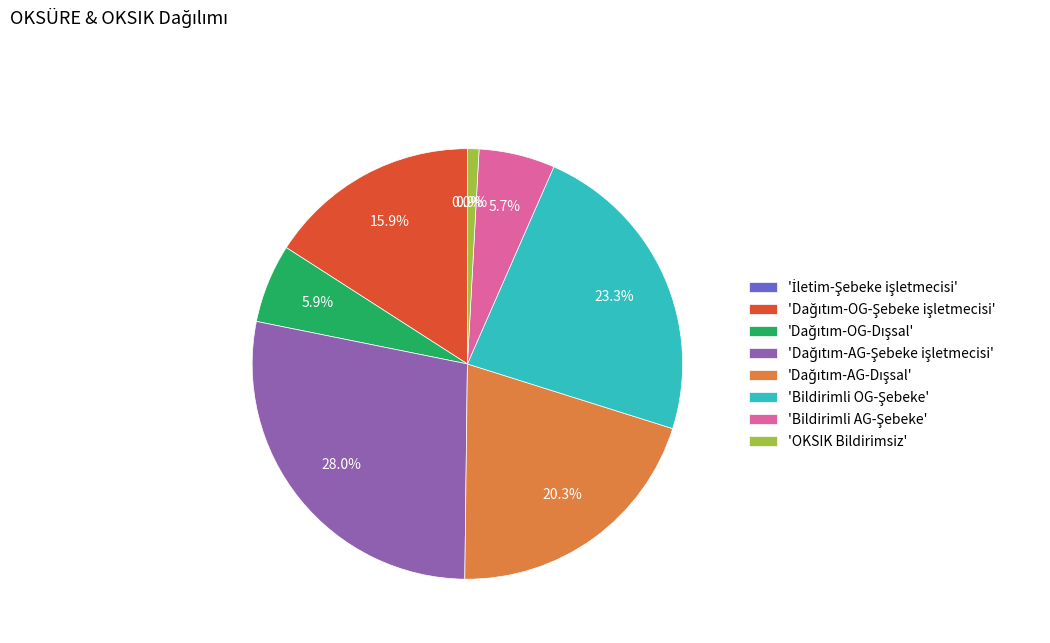

Is 'OKSIK Bildirimsiz' the majority of the pie?

No